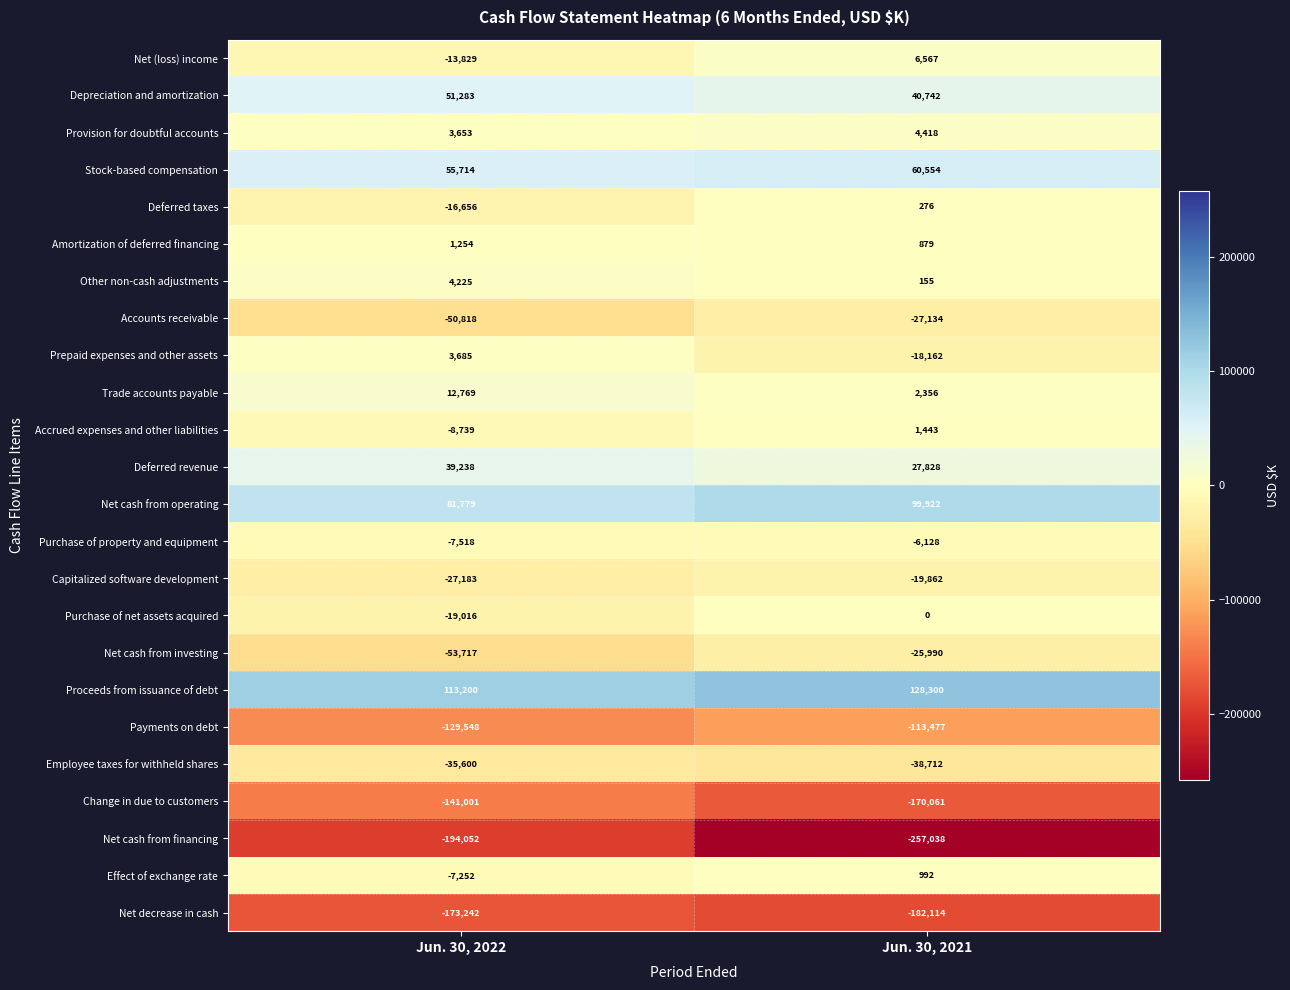

Which series has the widest spread of values?

Net cash from financing